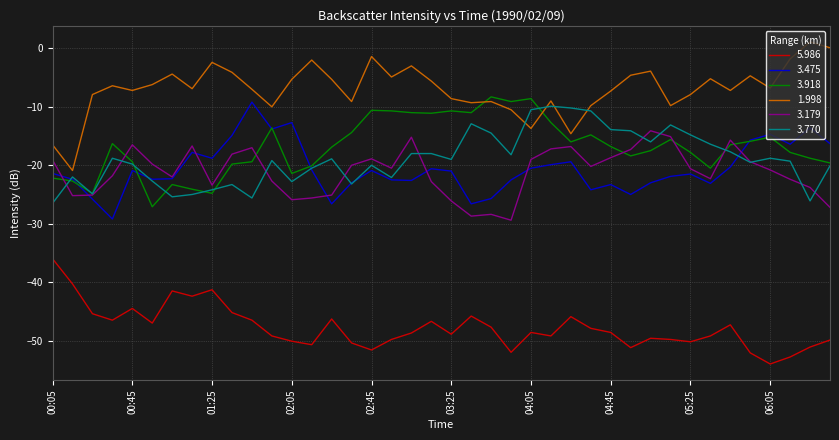

True or false: 3.770 and 5.986 cross at least once.

False